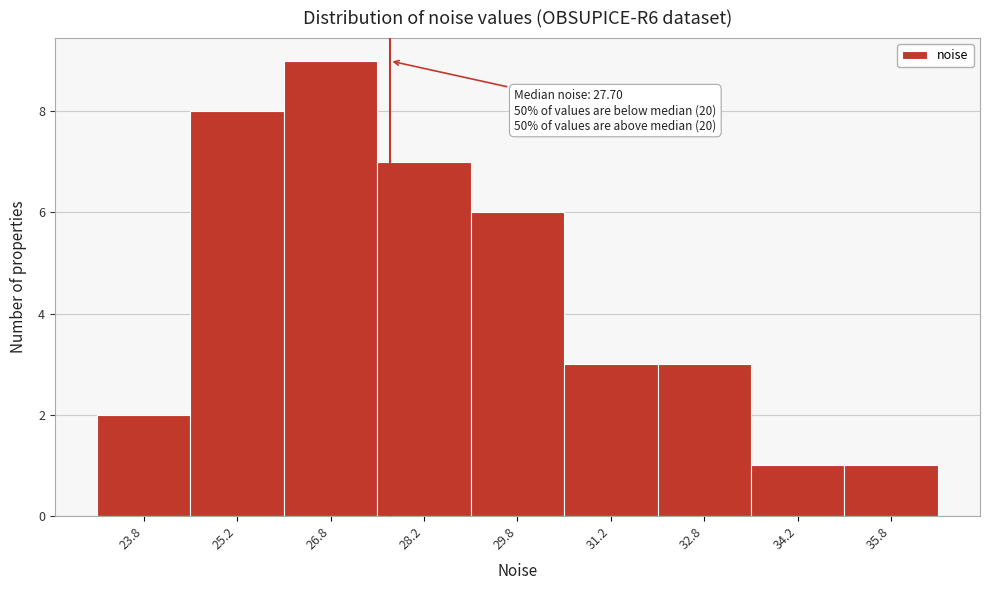

Over which range of the x-axis is the bar tallest?

26.0 to 27.5